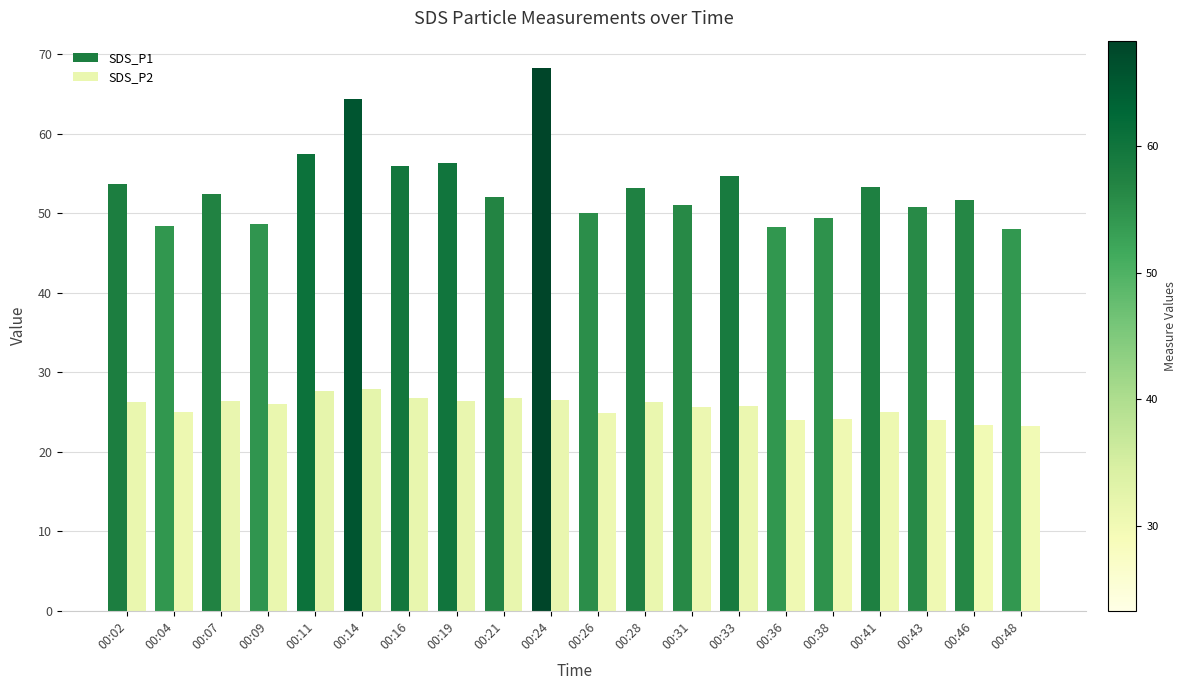

True or false: SDS_P2 has a value of 37.3 at 00:43.

False